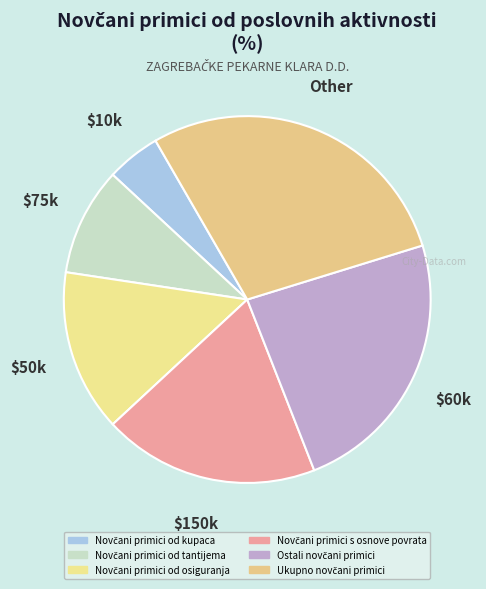

Which slice is the smallest?

Novčani primici od kupaca